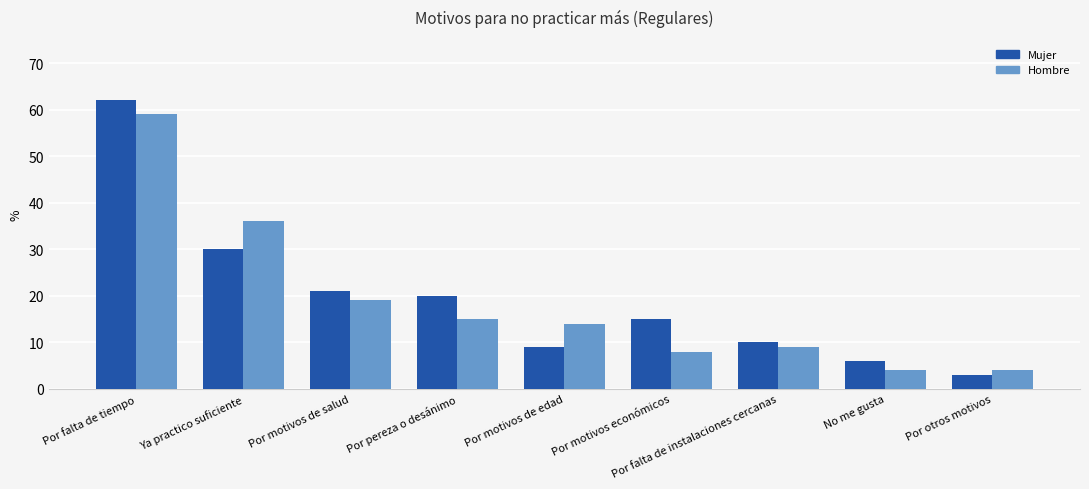

Rank the categories by Mujer value from lowest to highest.

Por otros motivos, No me gusta, Por motivos de edad, Por falta de instalaciones cercanas, Por motivos económicos, Por pereza o desánimo, Por motivos de salud, Ya practico suficiente, Por falta de tiempo